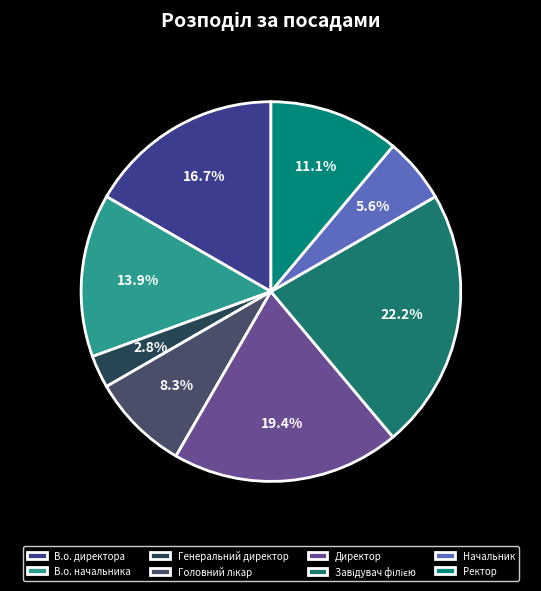

What portion of the pie excludes В.о. начальника?

86.1%